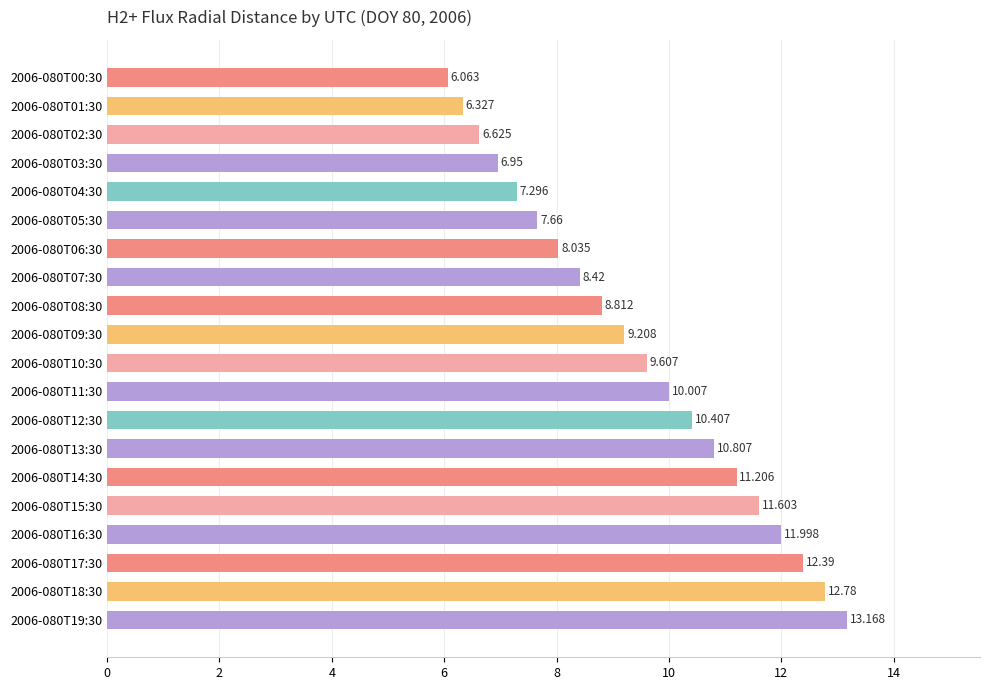

How many data points does each series have?

20